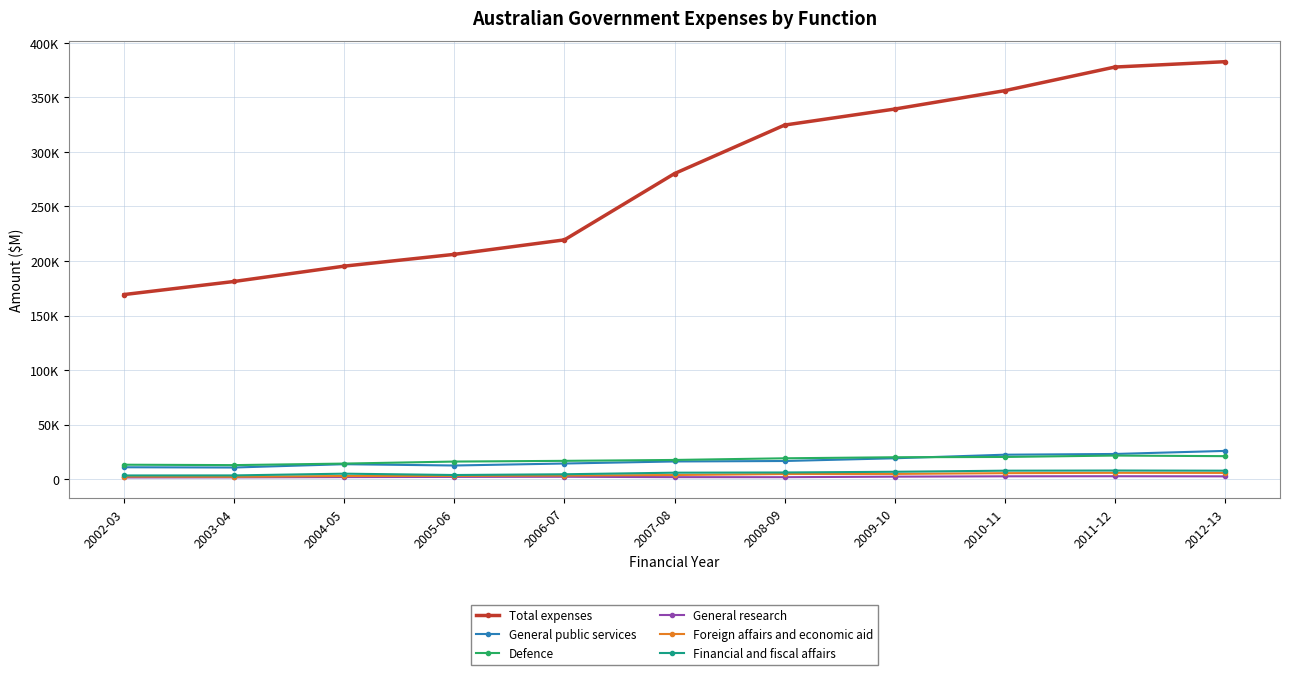

True or false: Total expenses has more than 2 points higher than both neighbors.

False